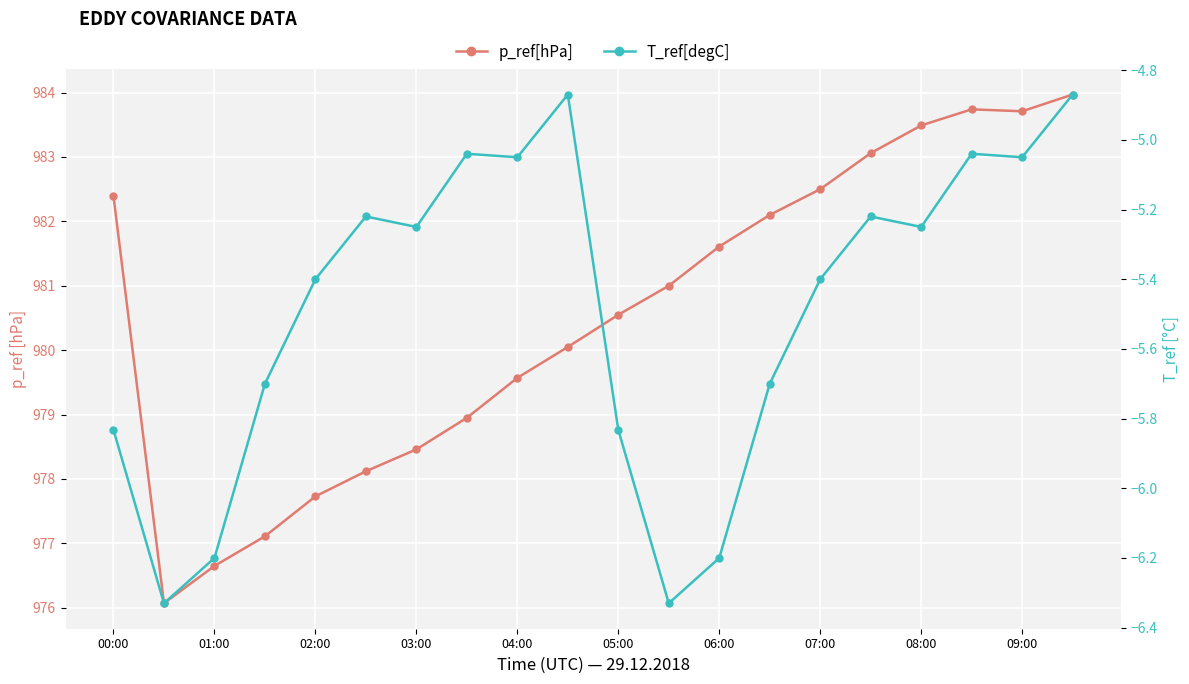

In p_ref[hPa], how many points are lower than both neighbors (excluding endpoints)?

2